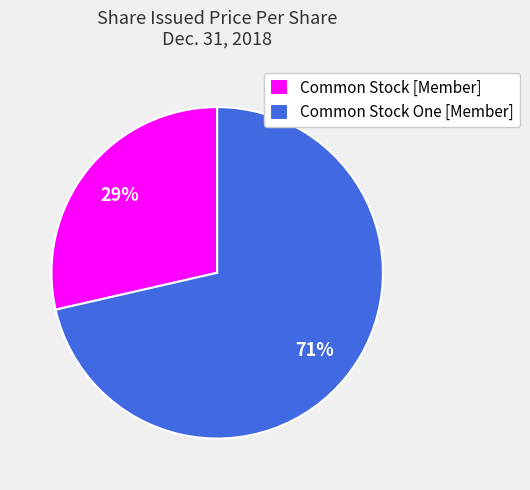

Combined, do Common Stock One [Member] and Common Stock [Member] account for over 50%?

Yes